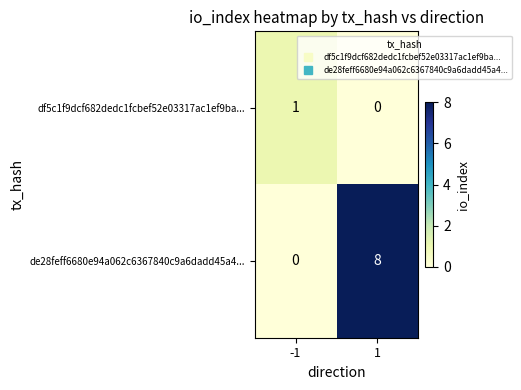

Reading left to right, transcribe all the data shown in this chart.

df5c1f9dcf682dedc1fcbef52e03317ac1ef9ba...: -1=1	1=0
de28feff6680e94a062c6367840c9a6dadd45a4...: -1=0	1=8